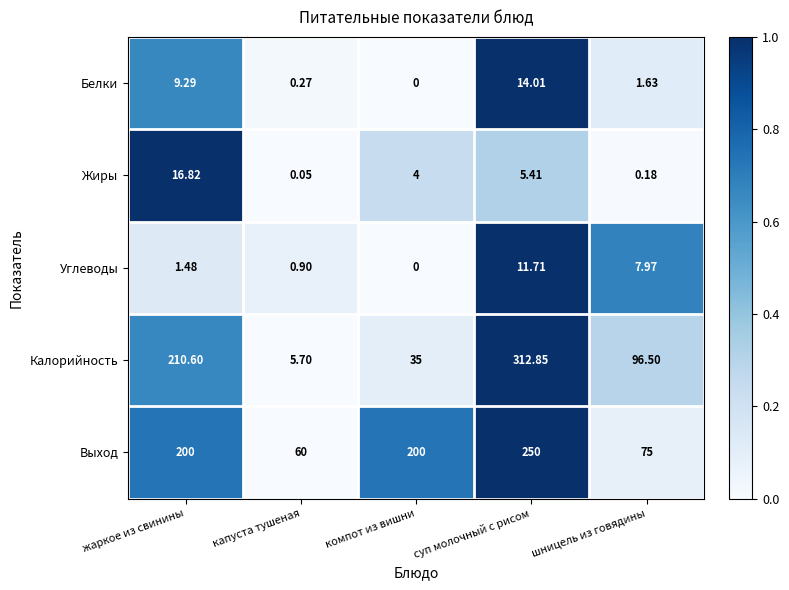

What is the spread (max minus min) of values at суп молочный с рисом?

307.4